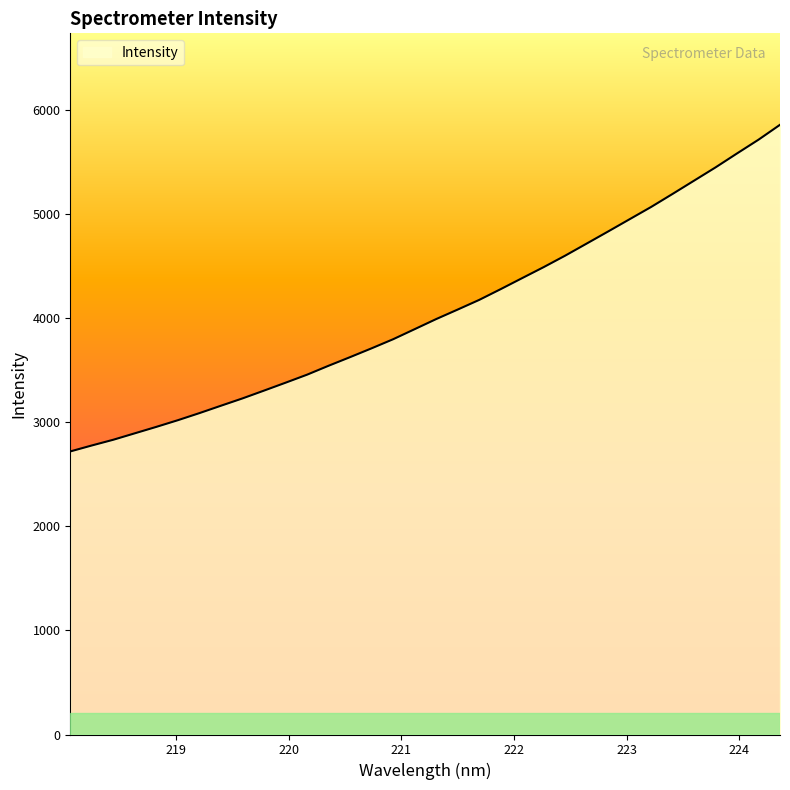

What is the minimum value shown in the chart?

2717.8